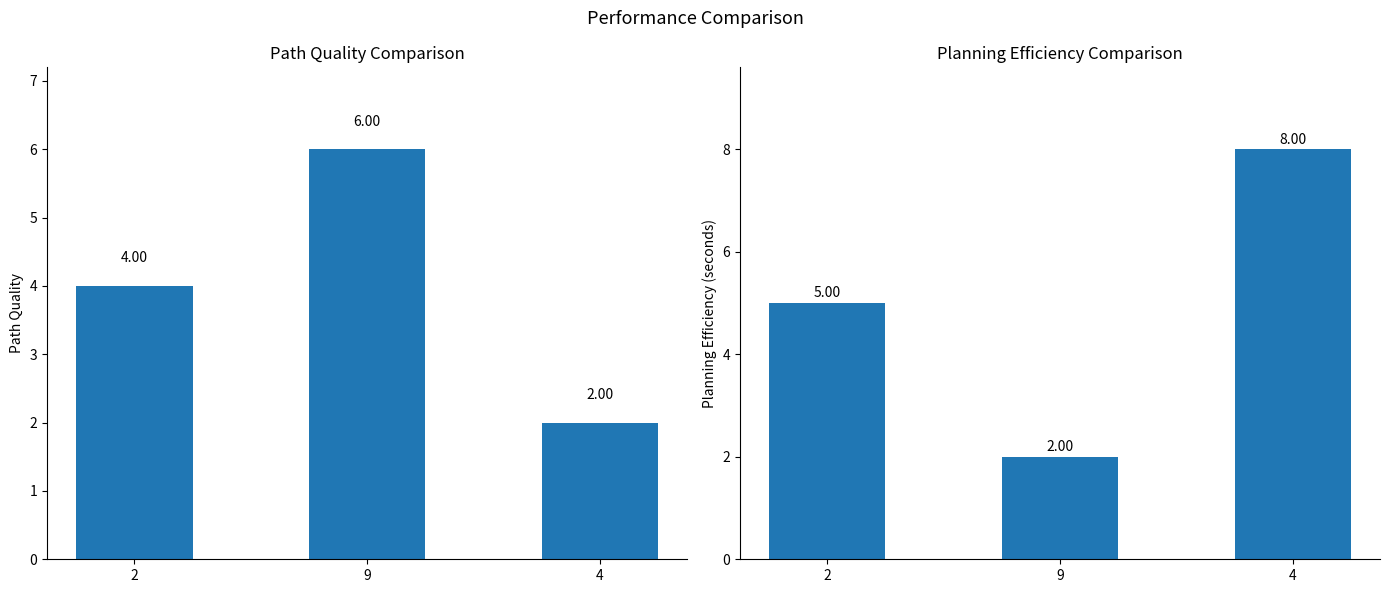

Which series changed the most between 9 and 4?

col_8